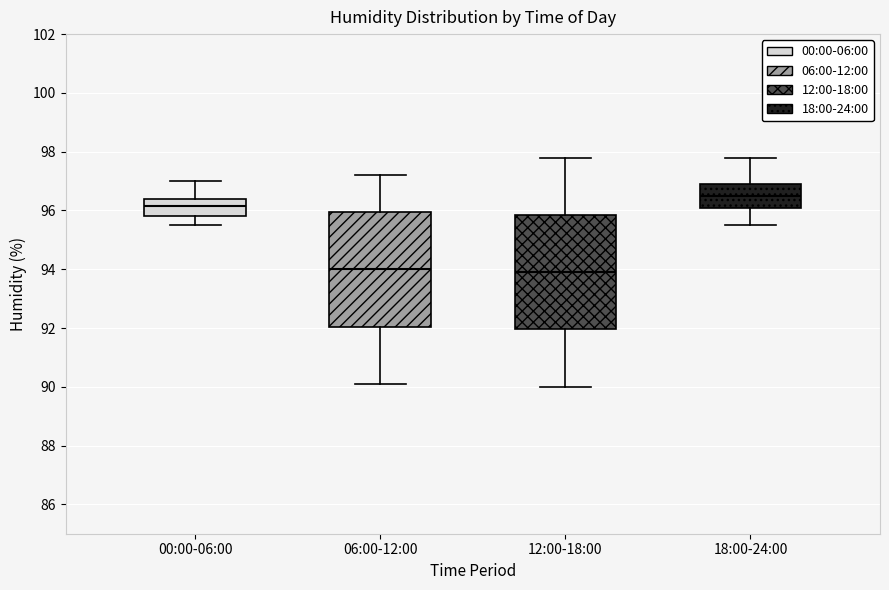

Reading left to right, read every box against the y-axis: the position of its median line, the range the box covers, and the ends of its whiskers. The values are not printed on the chart, so give them approximately, as read against the axis.

00:00-06:00: median 96.2, box 95.8 to 96.4, whiskers 95.6 to 97.0
06:00-12:00: median 94.0, box 92.0 to 96.0, whiskers 90.2 to 97.2
12:00-18:00: median 94.0, box 92.0 to 95.8, whiskers 90.0 to 97.8
18:00-24:00: median 96.6, box 96.0 to 97.0, whiskers 95.6 to 97.8